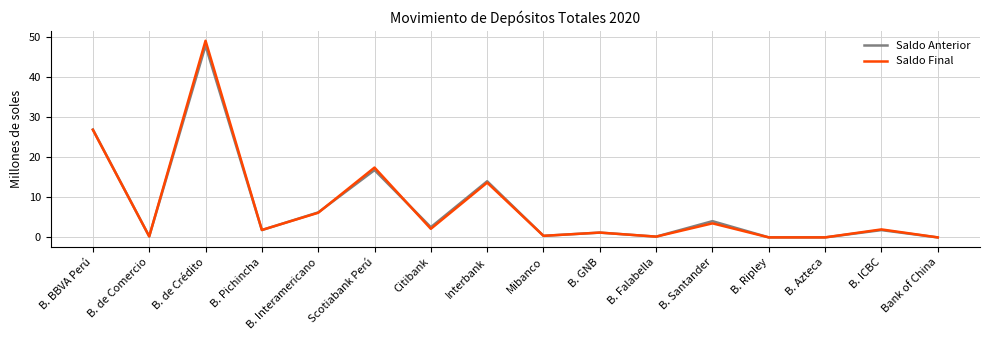

Which series has the largest range (max minus min)?

Saldo Final